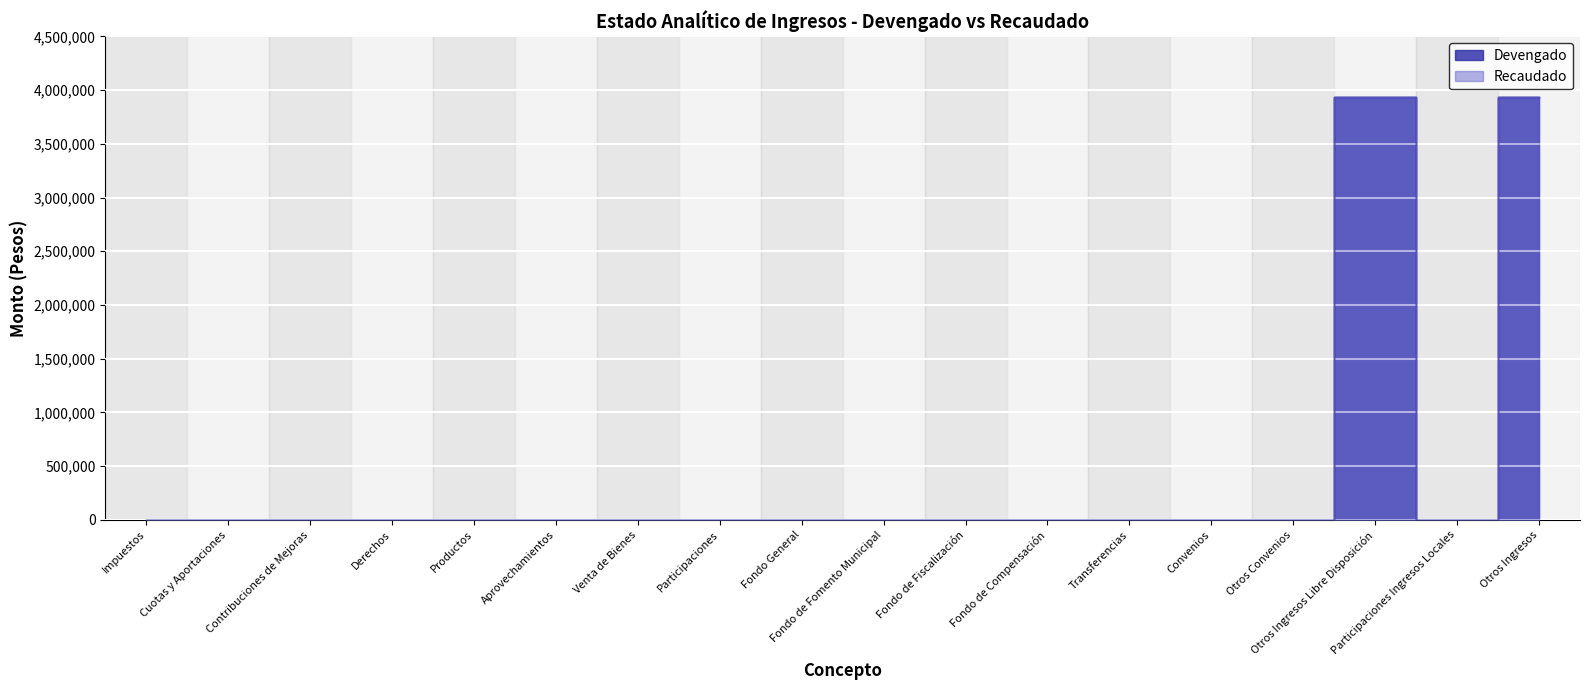

True or false: Devengado and Recaudado intersect in this chart.

False